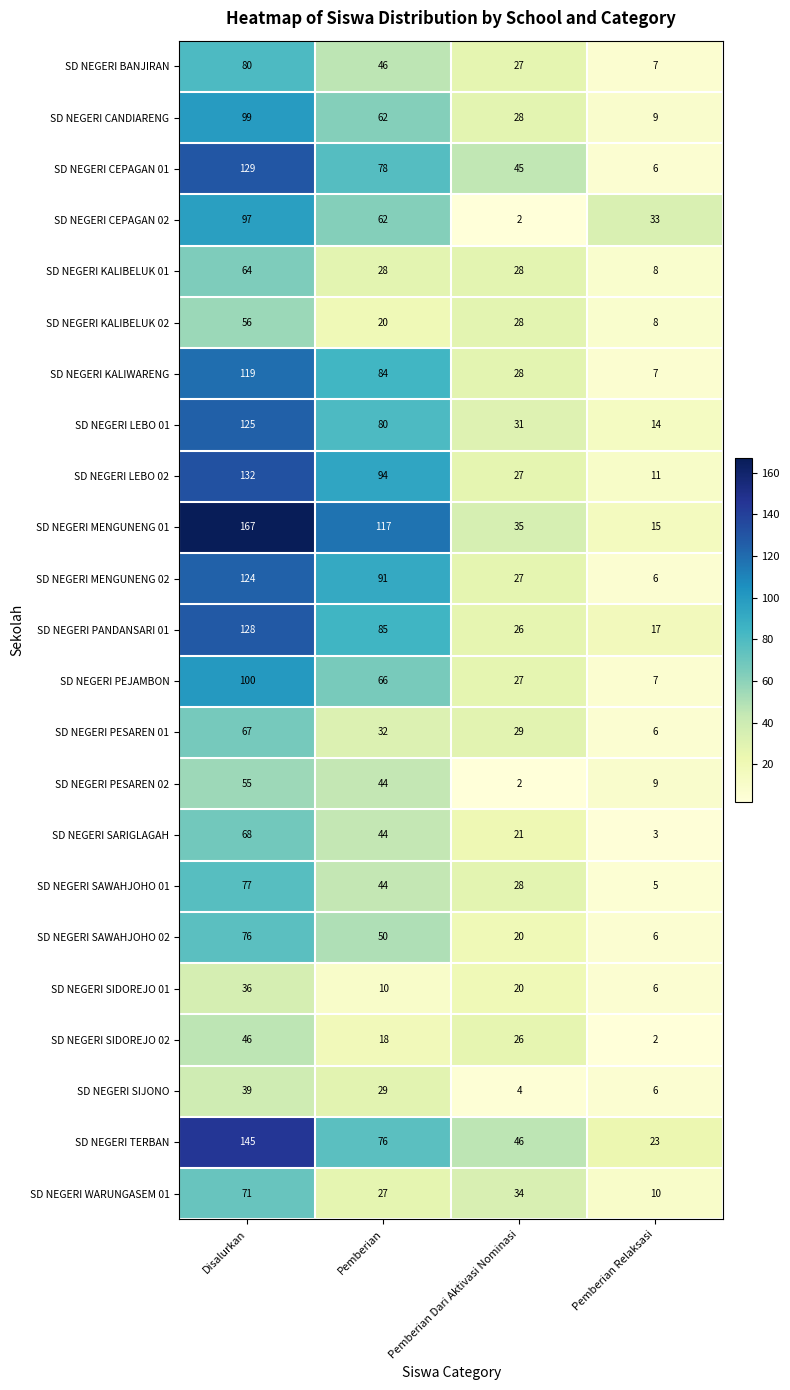

At which category is the sum across all series the highest?

Disalurkan